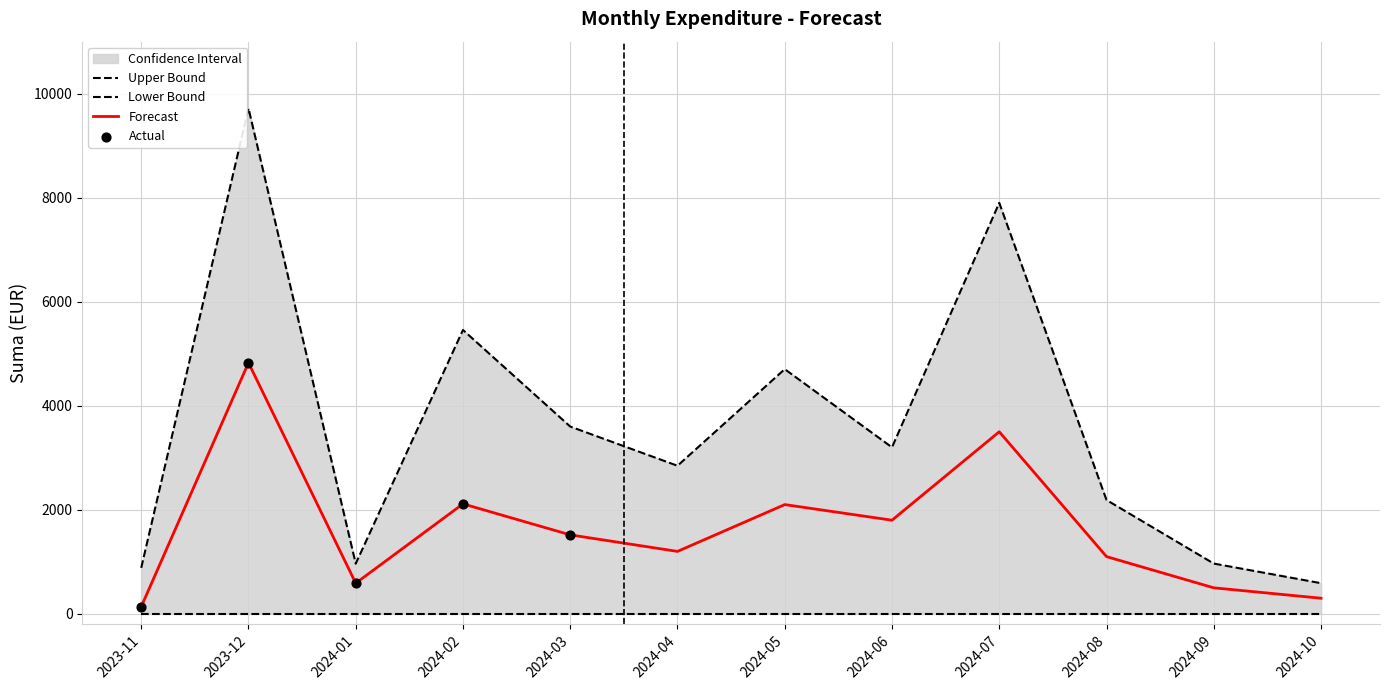

The value of Forecast at 2024-06 is 1800.0. True or false?

True